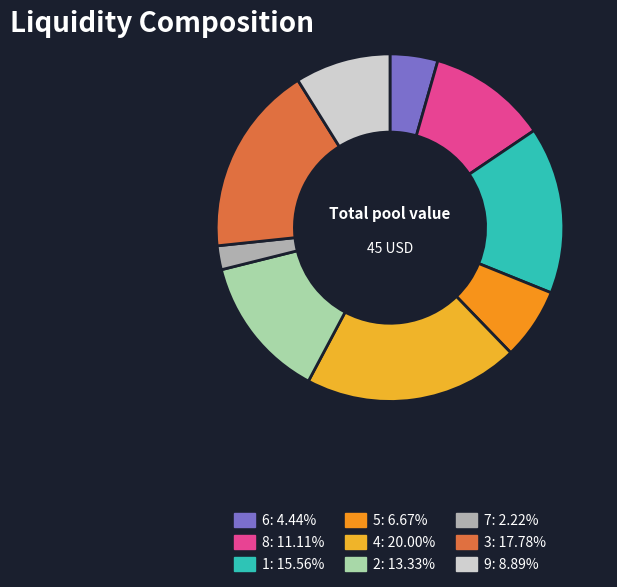

Does 1 represent more than half of the total?

No